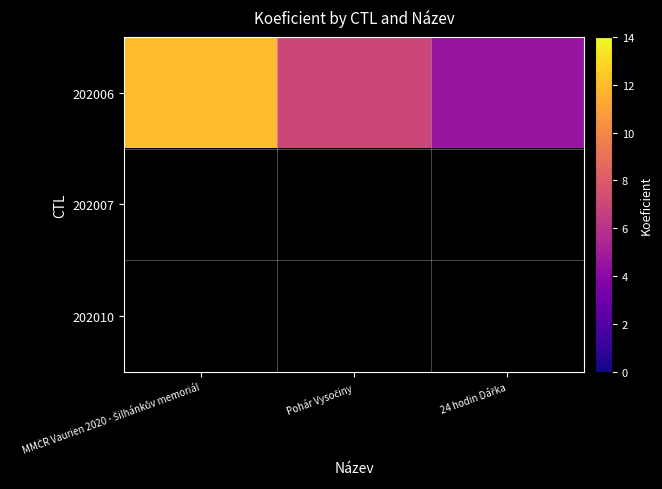

Between MMČR Vaurien 2020 - Šilhánkův memoriál and Pohár Vysočiny, which series saw the biggest shift?

202006